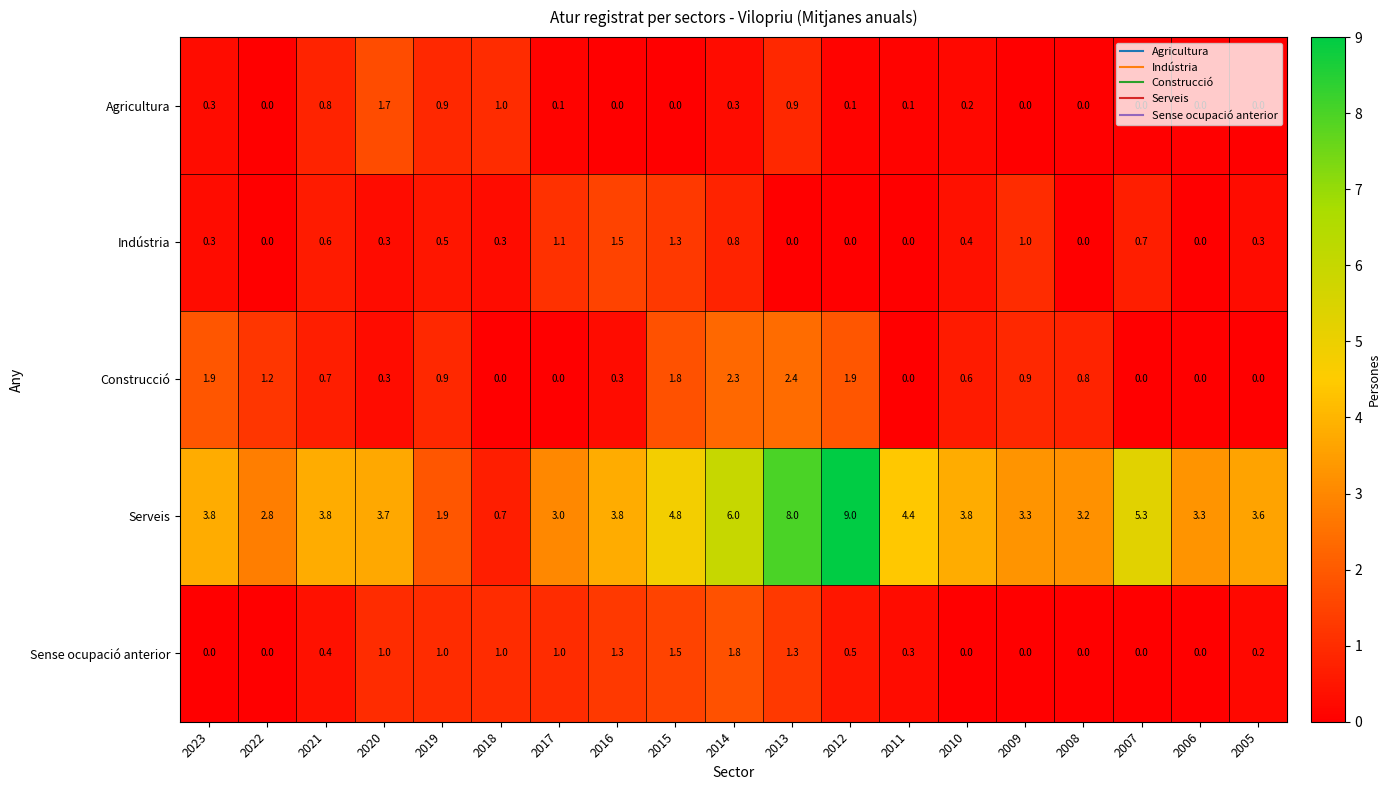

What is the difference between the highest and lowest values at 2021?

3.4